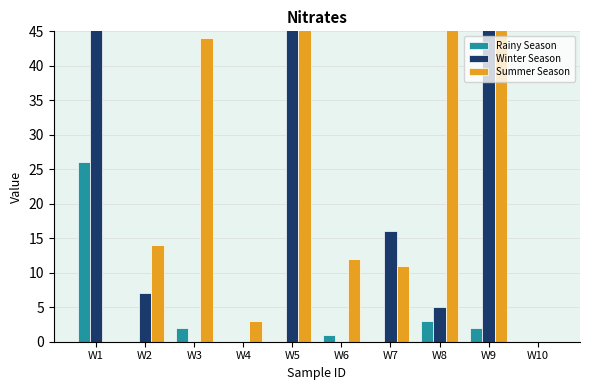

What is the value of the Summer Season bar at the 5th from the left?

106